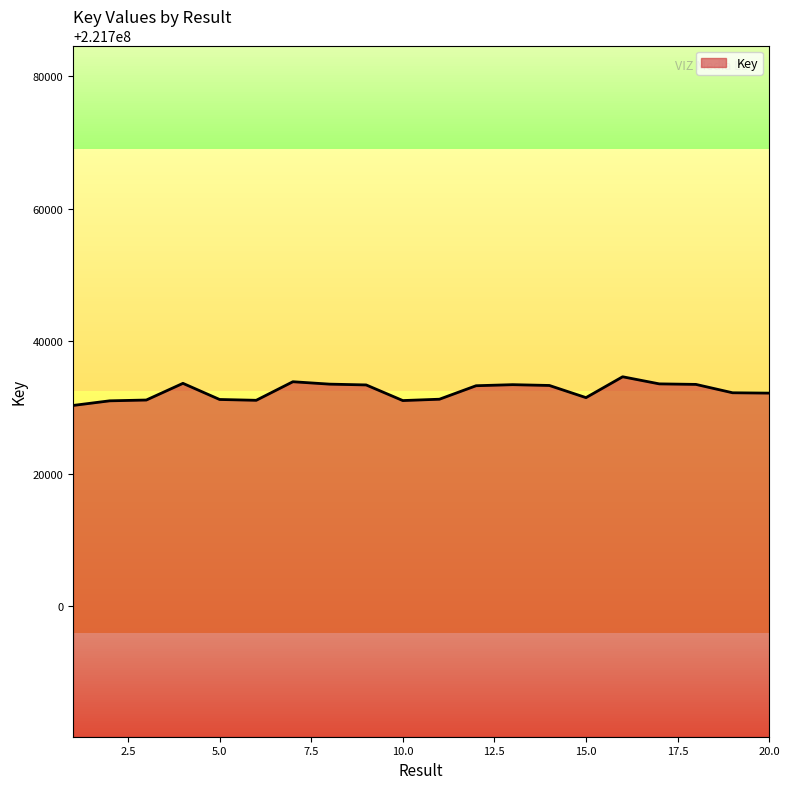

What is the minimum value shown in the chart?

221730319